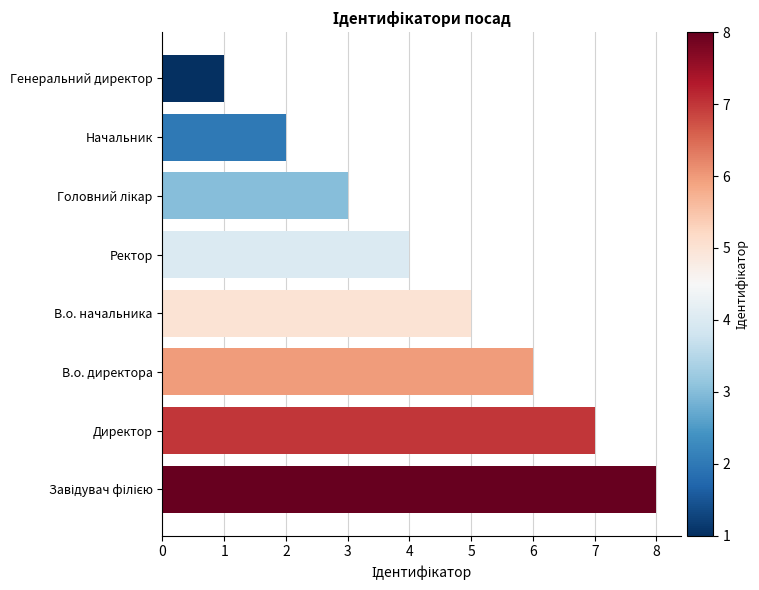

What is the greatest value displayed?

8